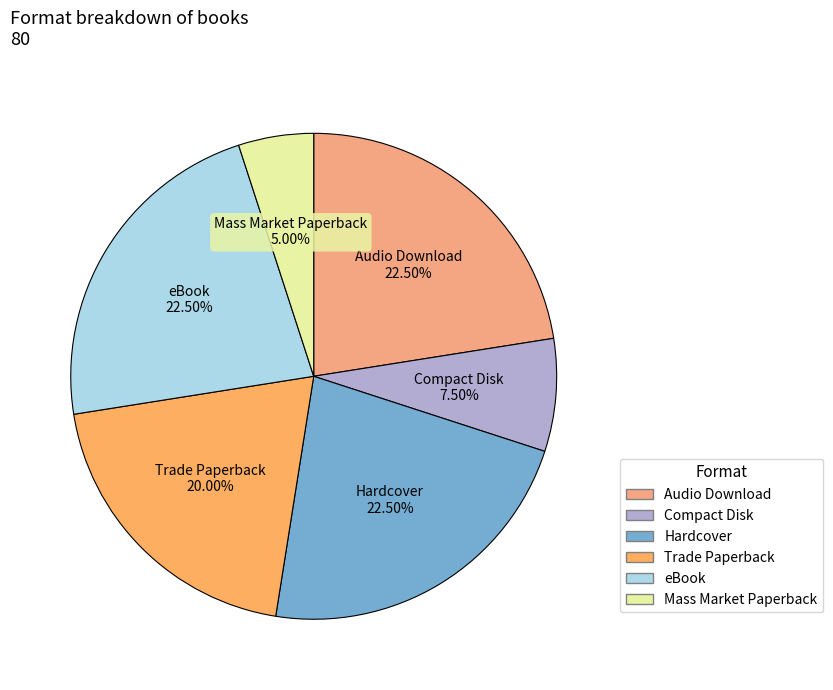

Do Audio Download and Mass Market Paperback together represent more than half of the pie?

No